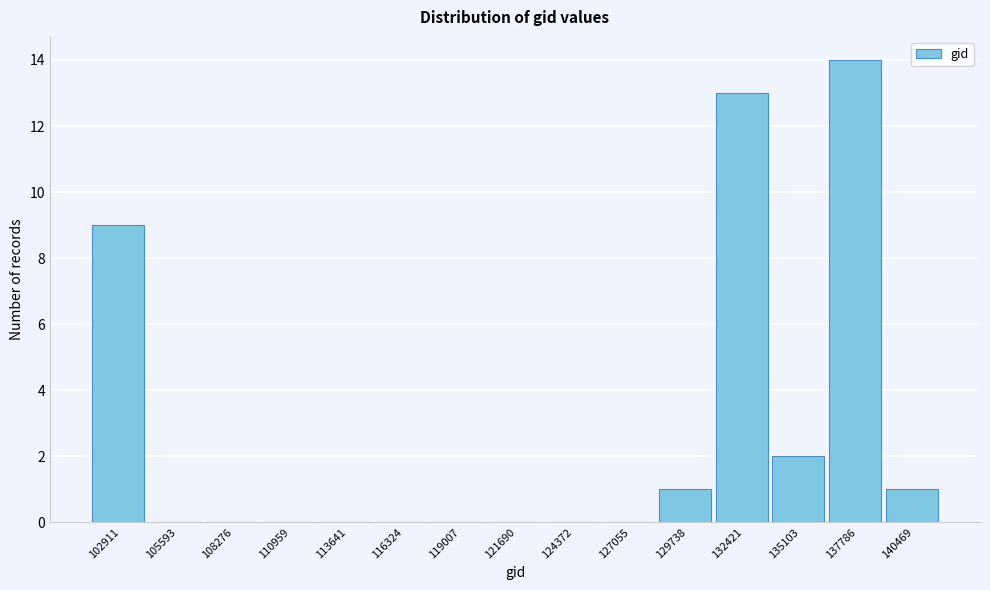

Reading left to right, extract all data points from this chart.

102911=9	105593=0	108276=0	110959=0	113641=0	116324=0	119007=0	121690=0	124372=0	127055=0	129738=1	132421=13	135103=2	137786=14	140469=1